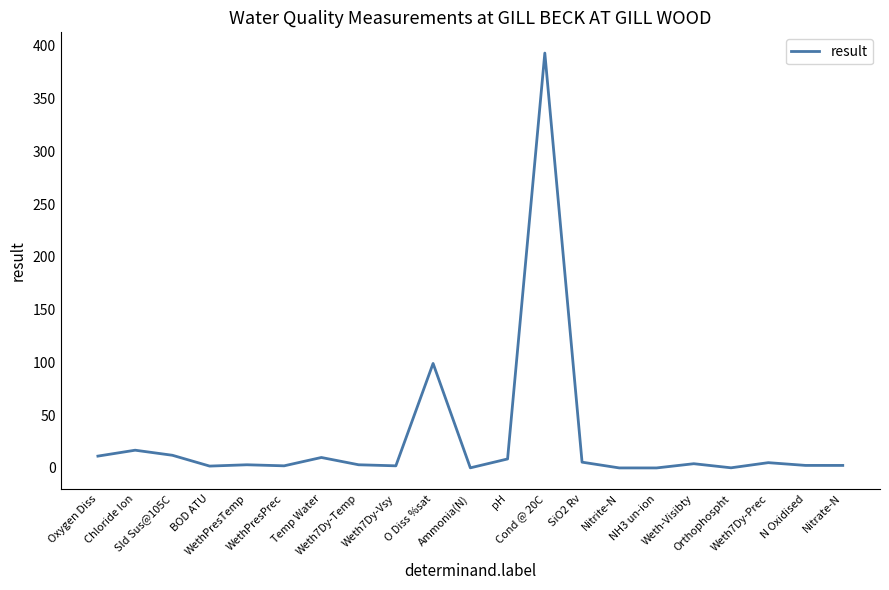

What is the difference between the maximum and minimum values?

393.0